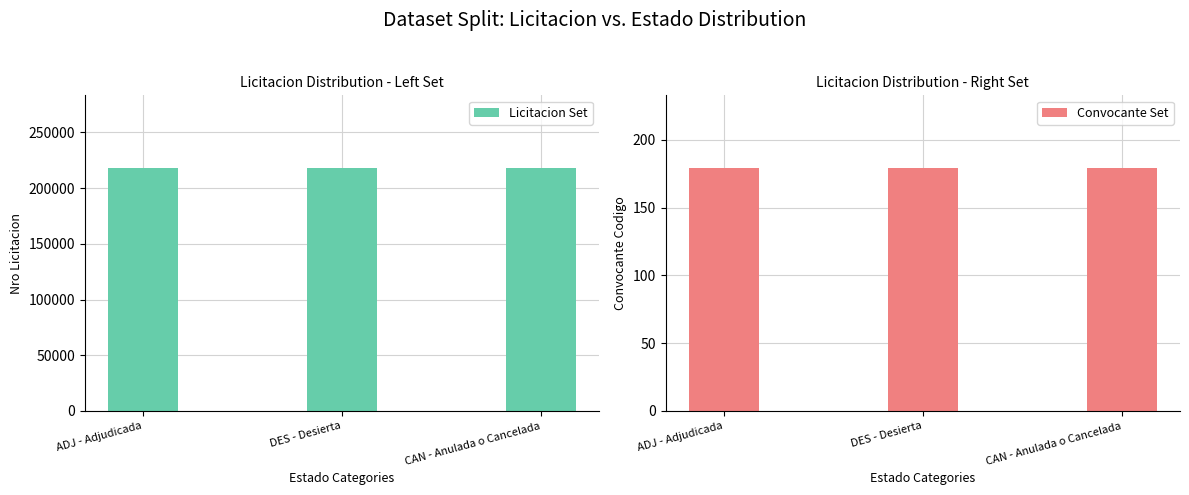

Reading left to right, what are all the values shown in this chart?

Licitacion Set: ADJ - Adjudicada=217847	DES - Desierta=217847	CAN - Anulada o Cancelada=217847
Convocante Set: ADJ - Adjudicada=179	DES - Desierta=179	CAN - Anulada o Cancelada=179